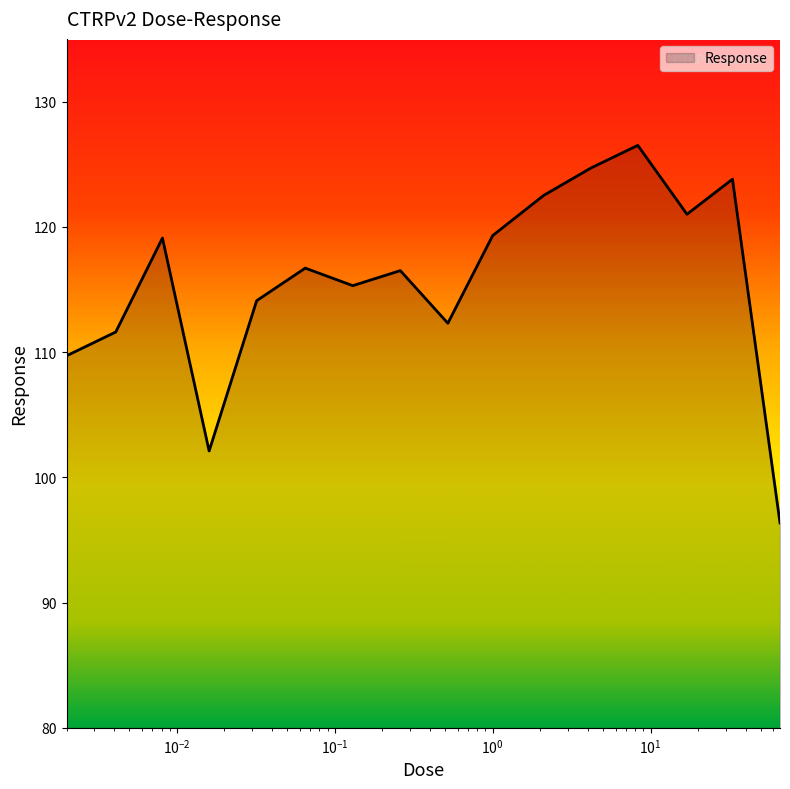

What is the minimum value shown in the chart?

96.4